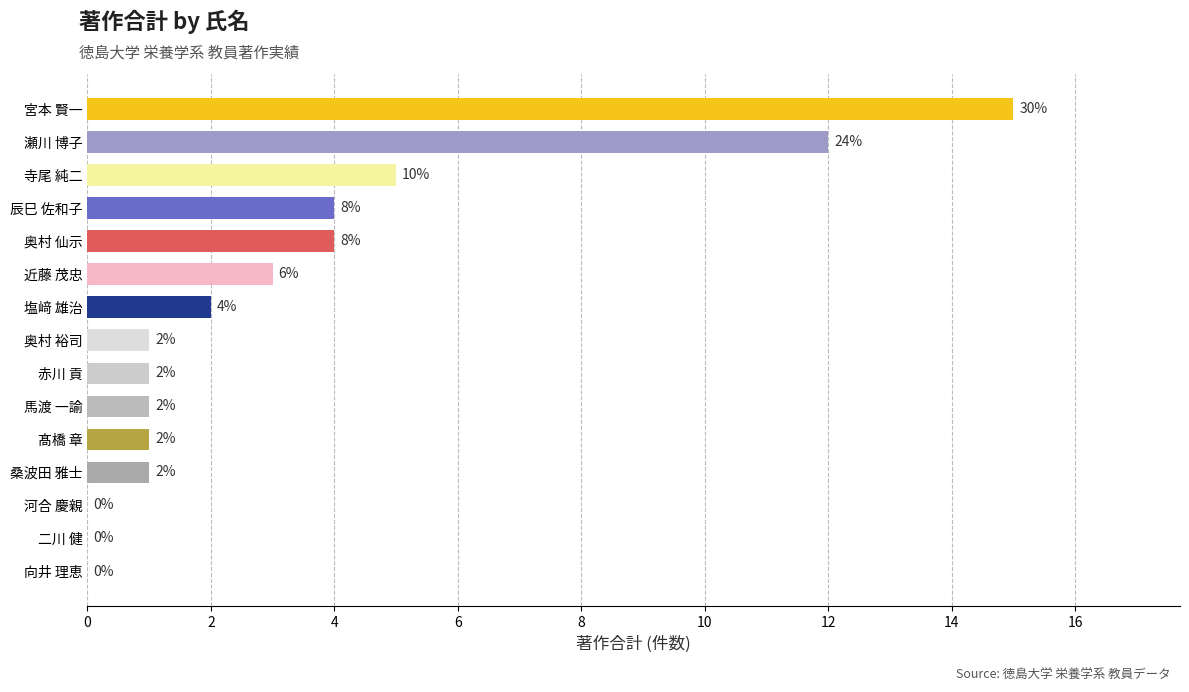

True or false: the data shows 7 at 二川 健.

False